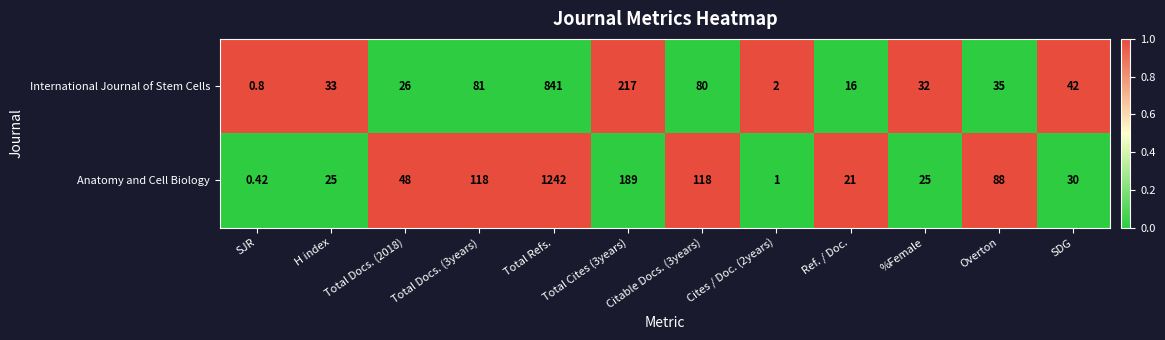

What is the total value across all series at Total Cites (3years)?

406.0